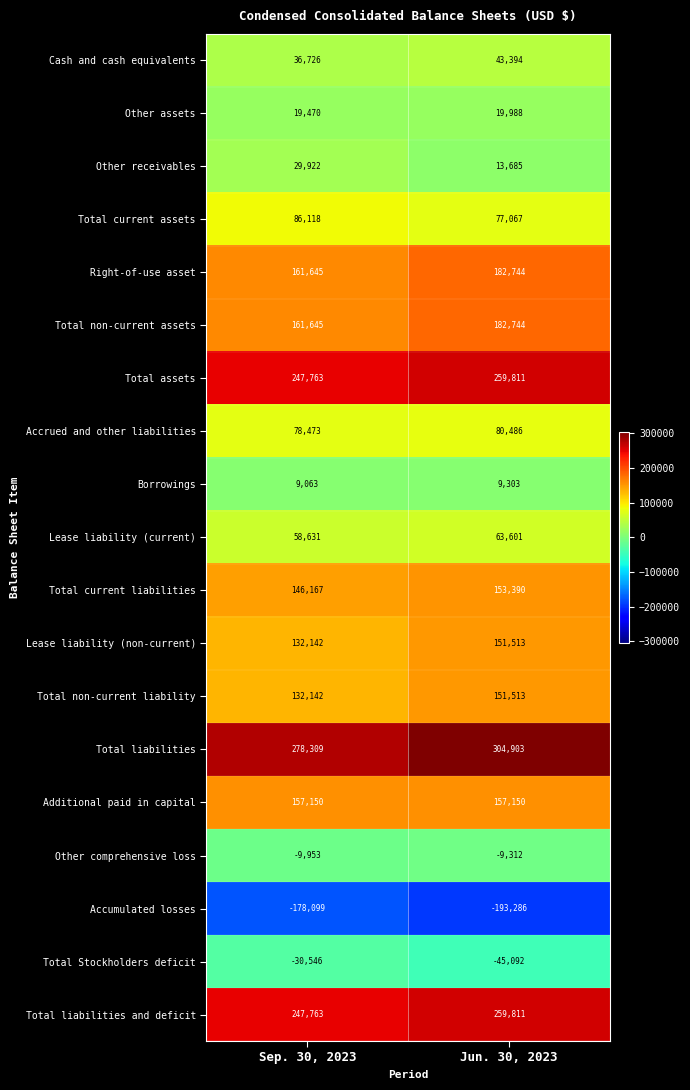

What is the total value across all series at Sep. 30, 2023?

1764531